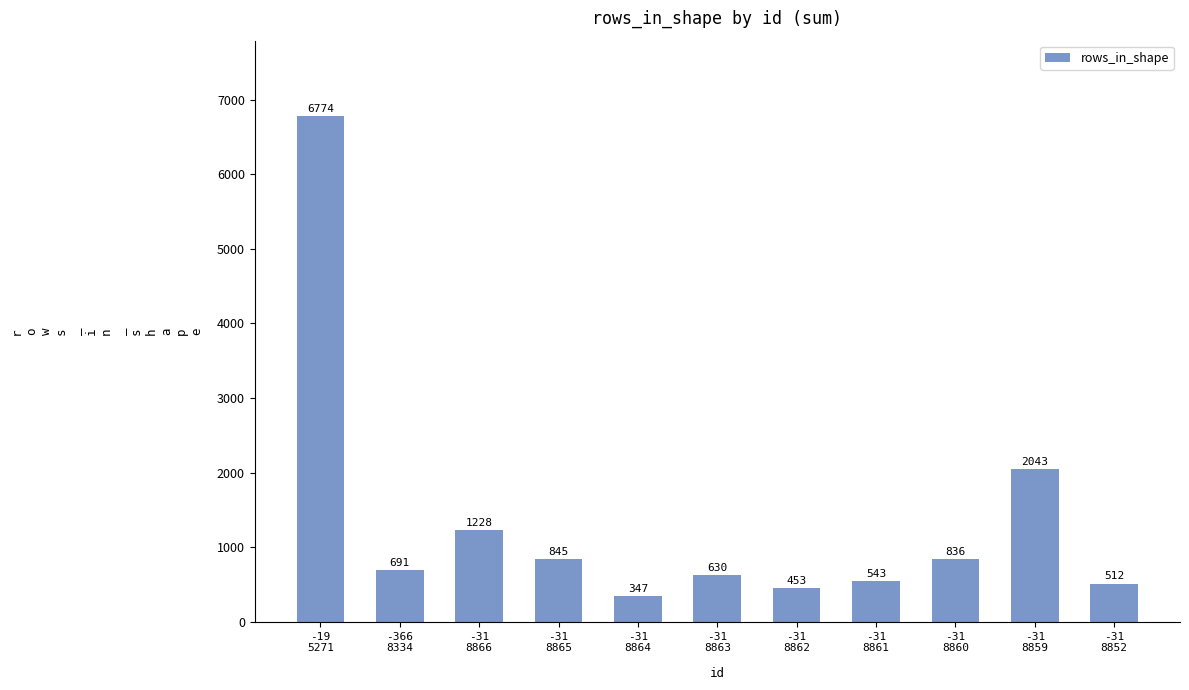

What is the sum of all values?

14902